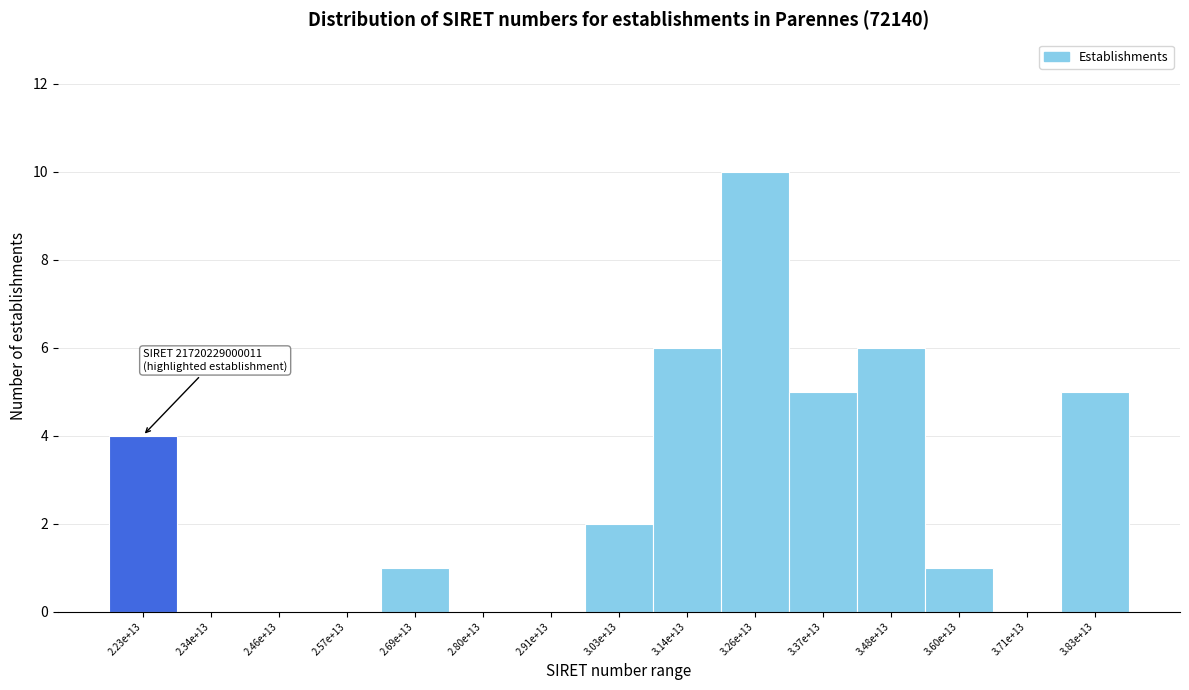

Reading left to right, extract all data points from this chart.

2.23e+13=4	2.34e+13=0	2.46e+13=0	2.57e+13=0	2.69e+13=1	2.80e+13=0	2.91e+13=0	3.03e+13=2	3.14e+13=6	3.26e+13=10	3.37e+13=5	3.48e+13=6	3.60e+13=1	3.71e+13=0	3.83e+13=5